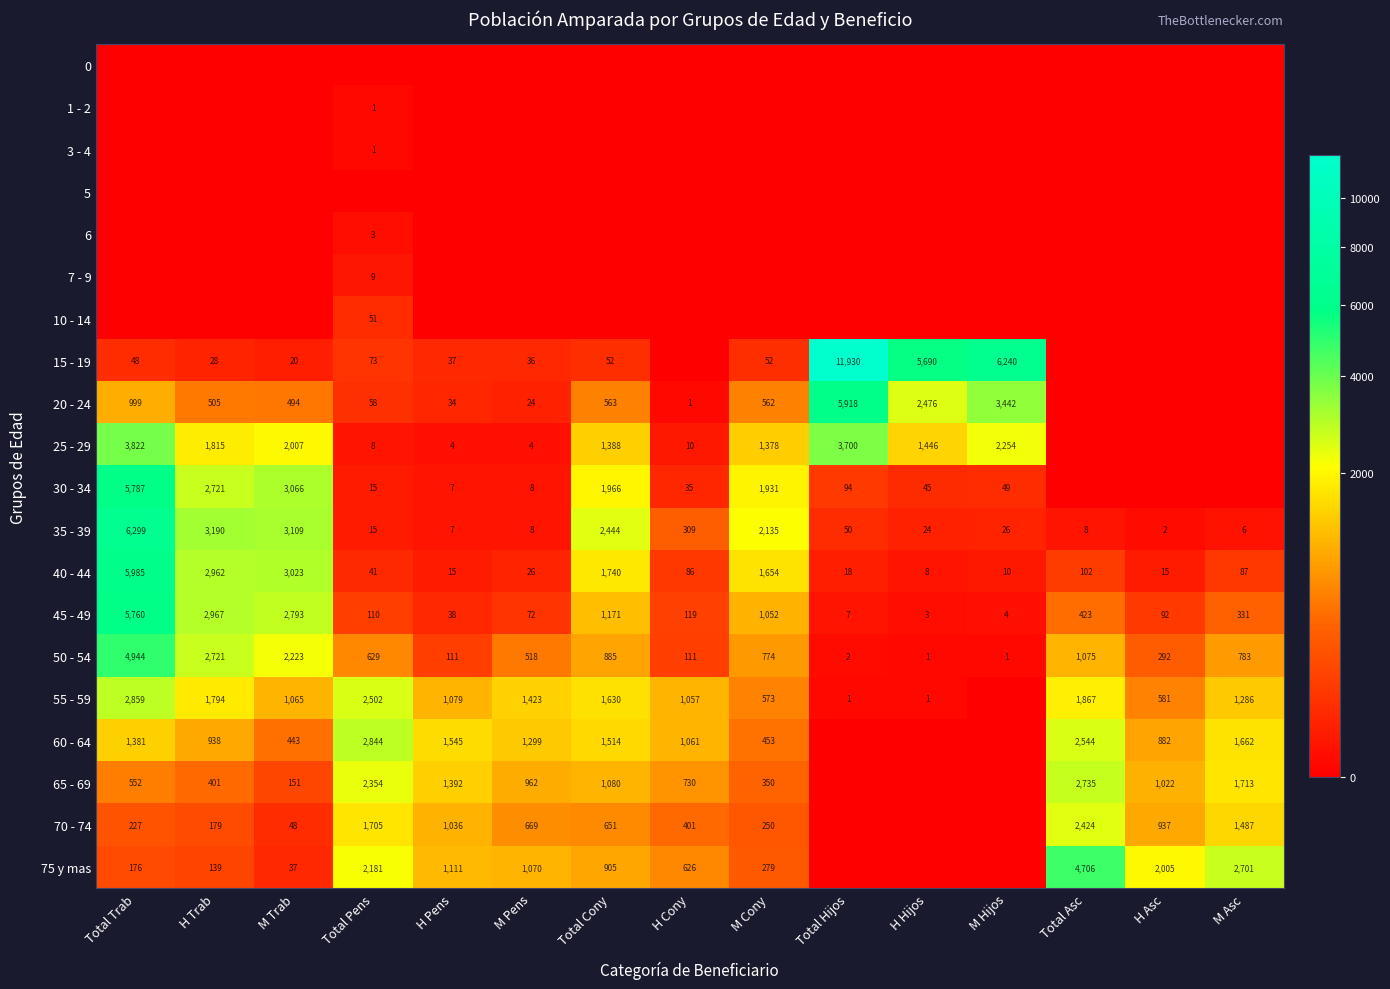

What is the difference between the maximum and minimum values in the 35 - 39 series?

6297